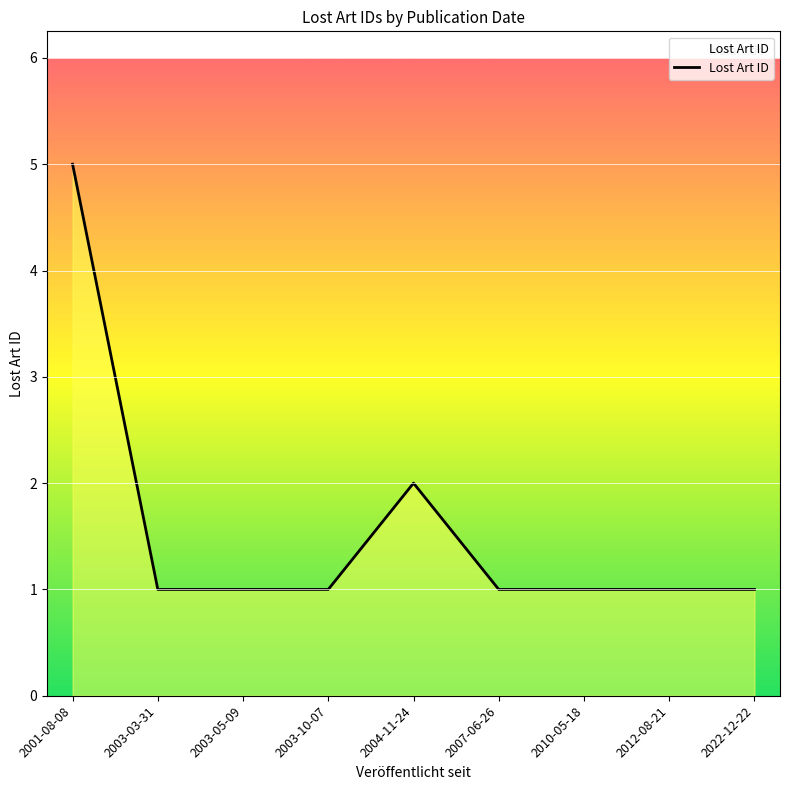

What is the maximum value shown in the chart?

5